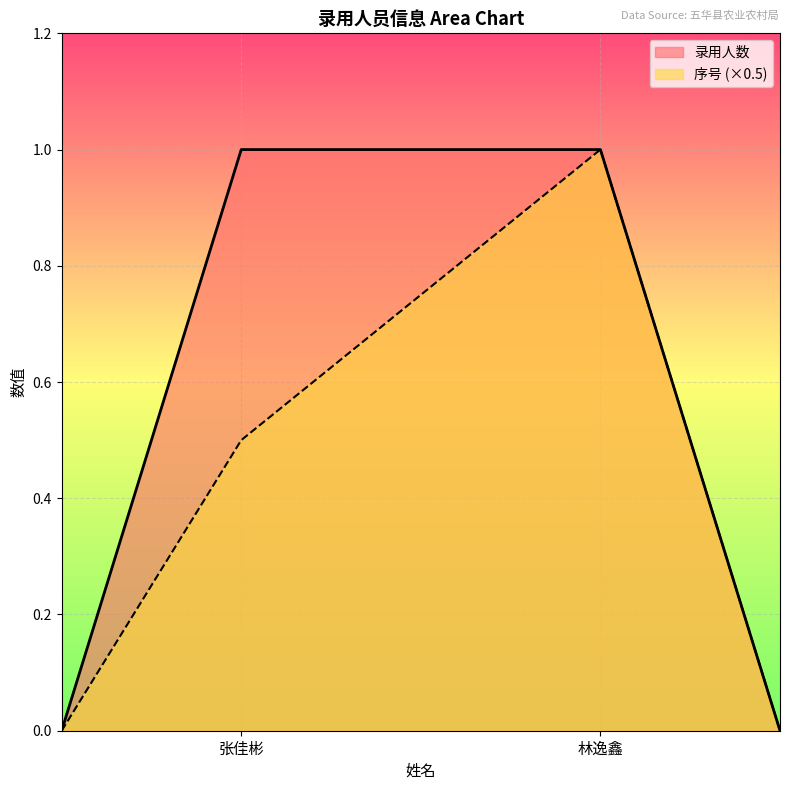

At which category is the sum across all series the highest?

林逸鑫